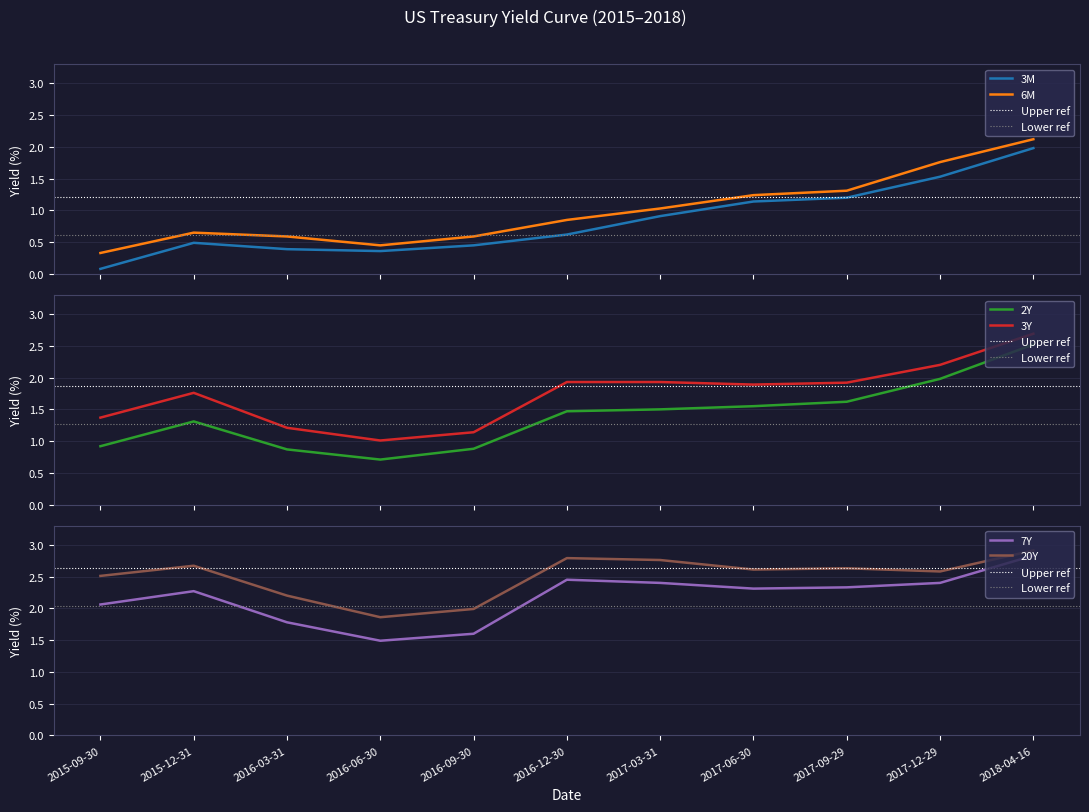

True or false: 7Y and 2Y intersect in this chart.

False